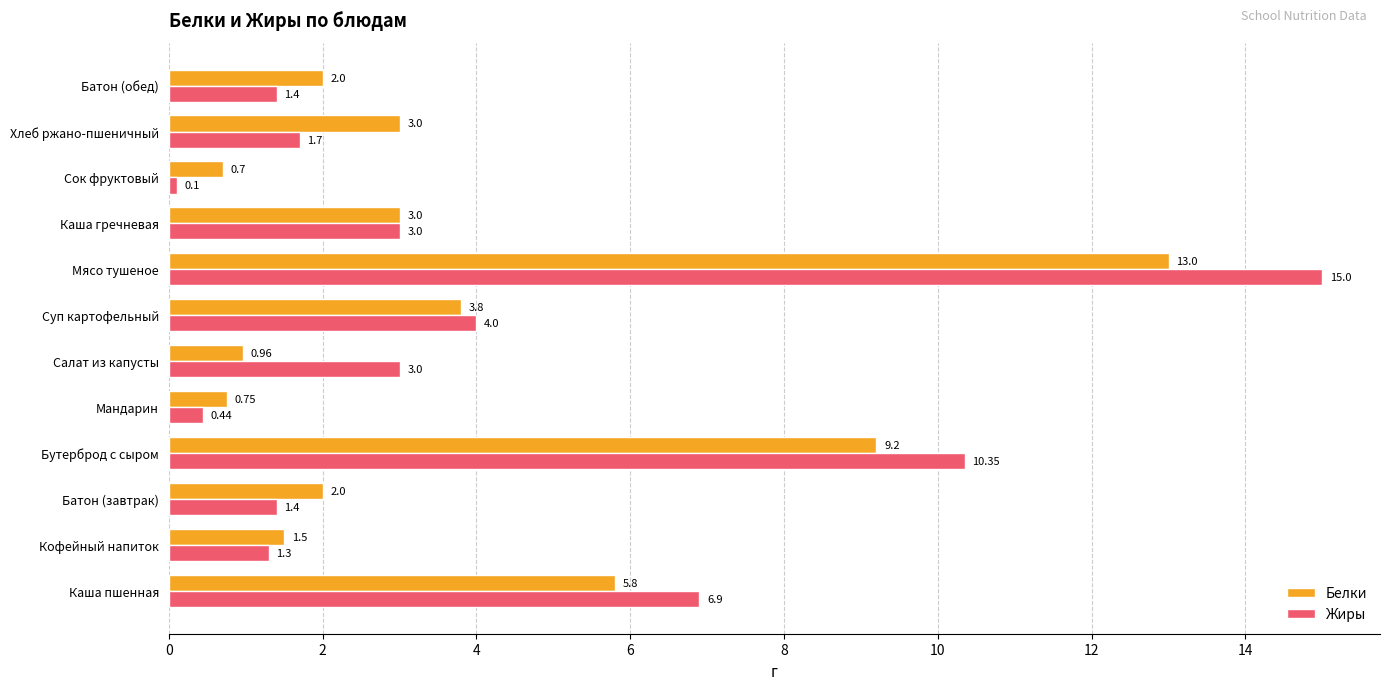

What are all the series names shown in the legend?

Белки, Жиры